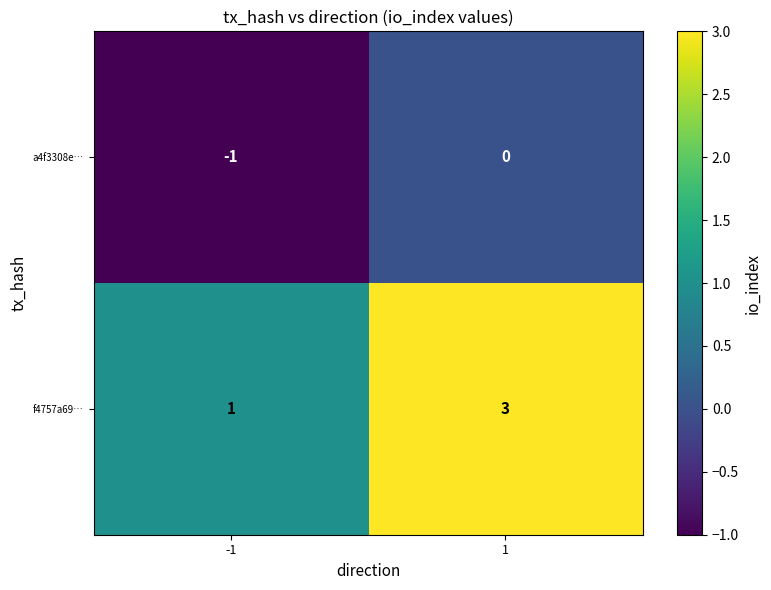

Rank the series by their average value, from lowest to highest.

a4f3308e…, f4757a69…